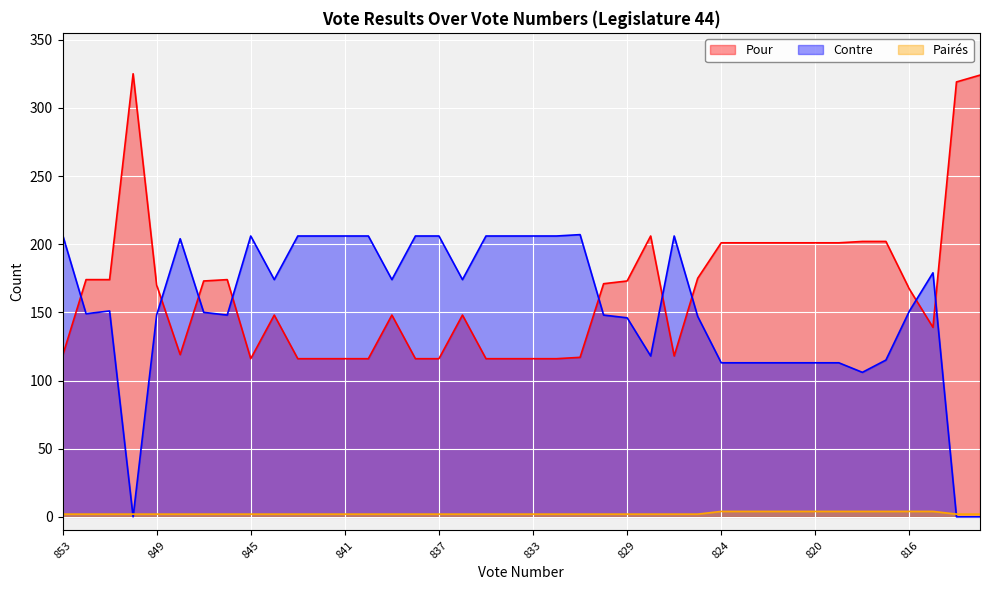

Which category has the highest value in the Contre series?

853